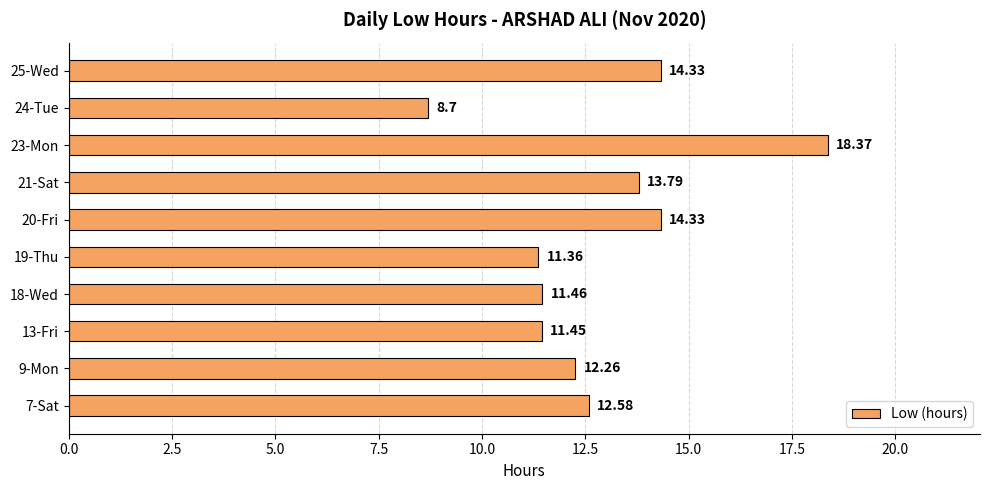

What is the change in value from 19-Thu to 25-Wed?

+3.0